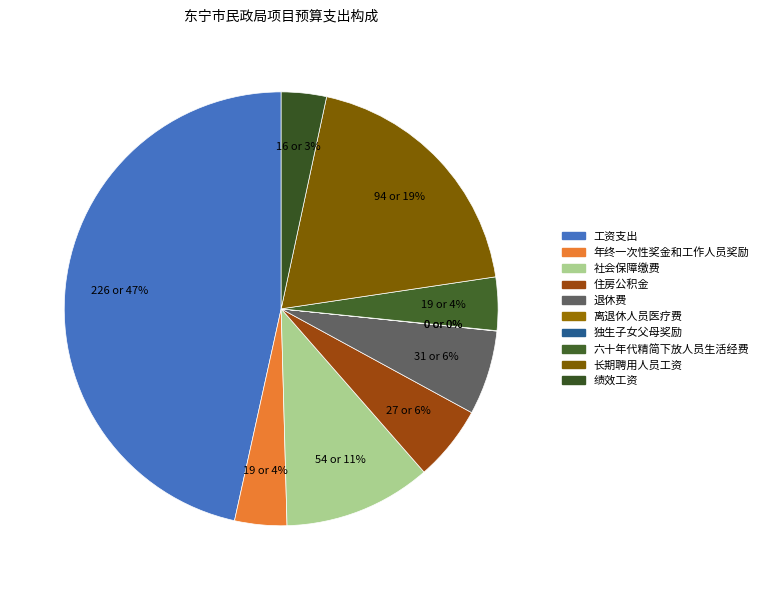

Approximately how many times larger is the value at 工资支出 compared to 社会保障缴费?

4.2